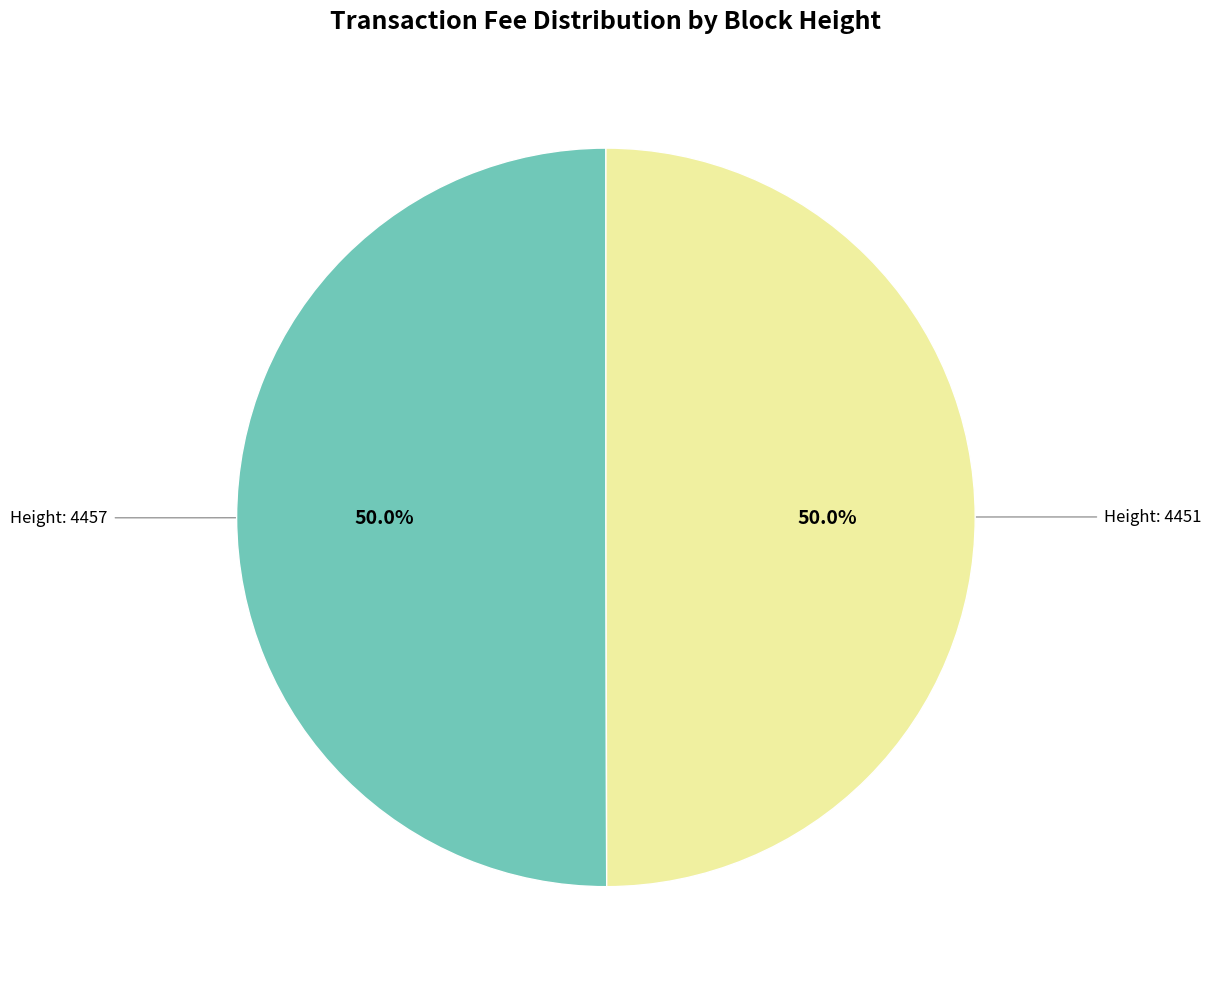

Count the number of slices in the pie.

2